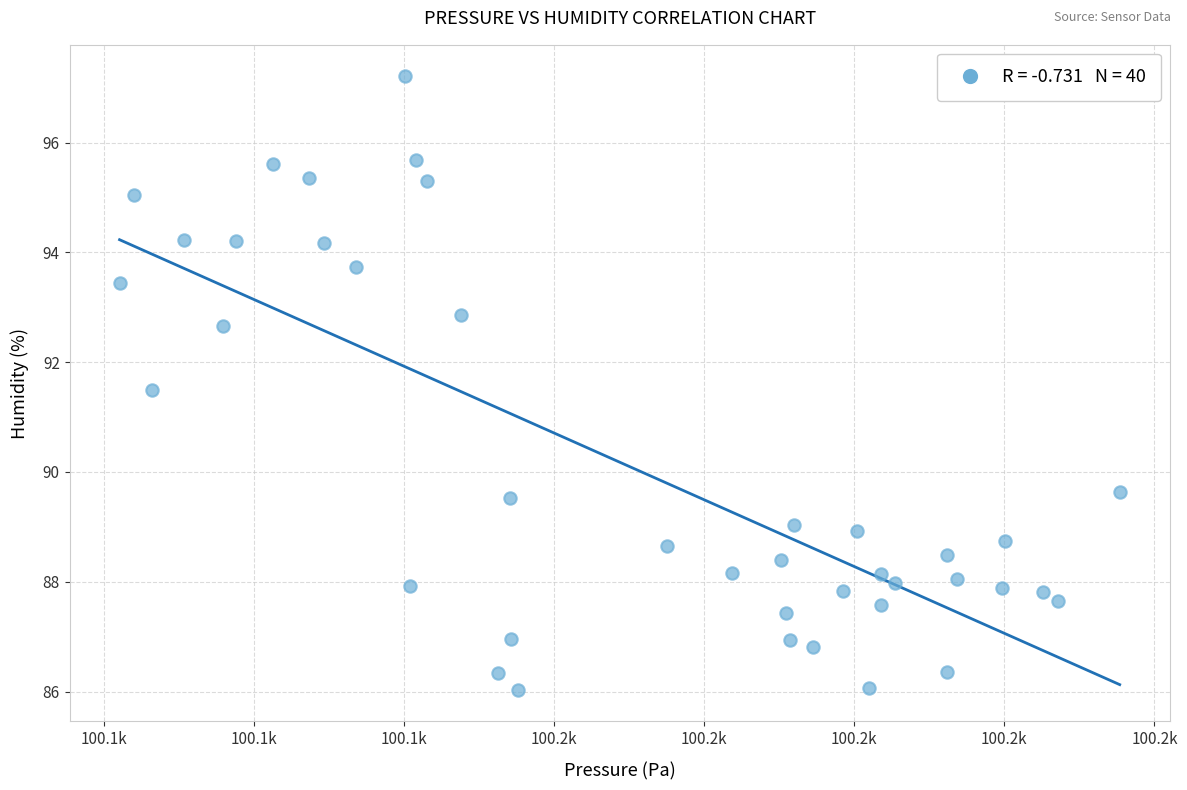

What is the range of X values (max minus min)?

66.6